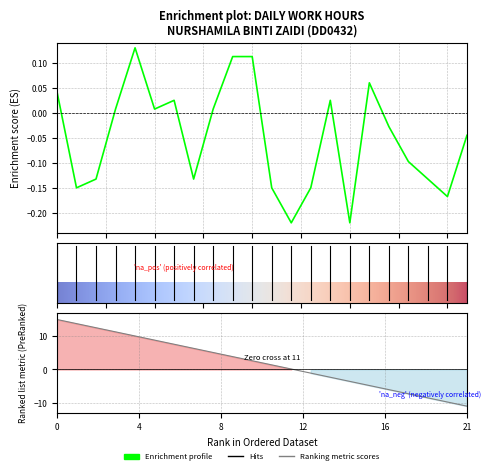

What is the value of the 3rd point from the left?

-0.1